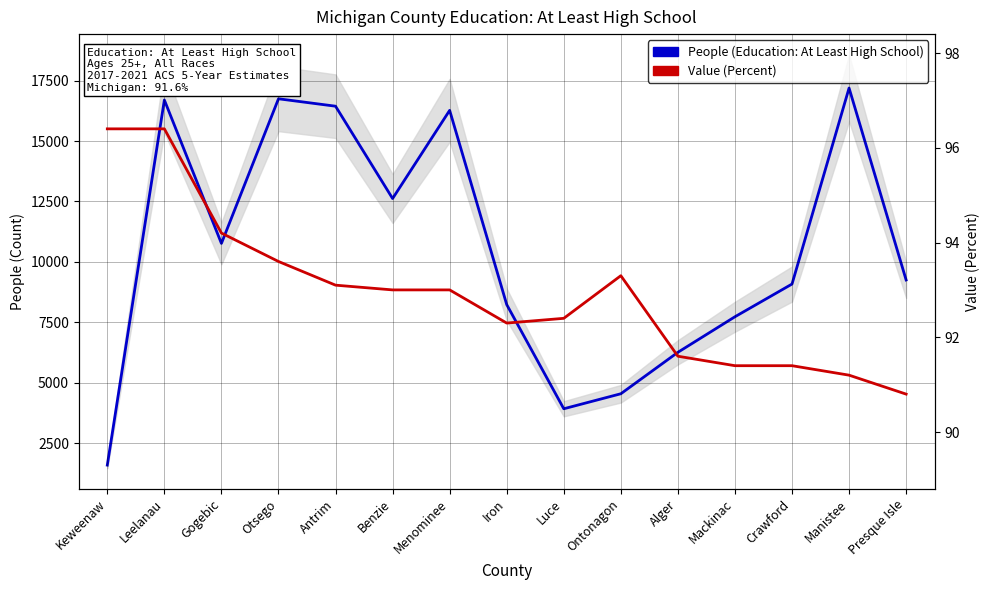

How many data points does each series have?

15